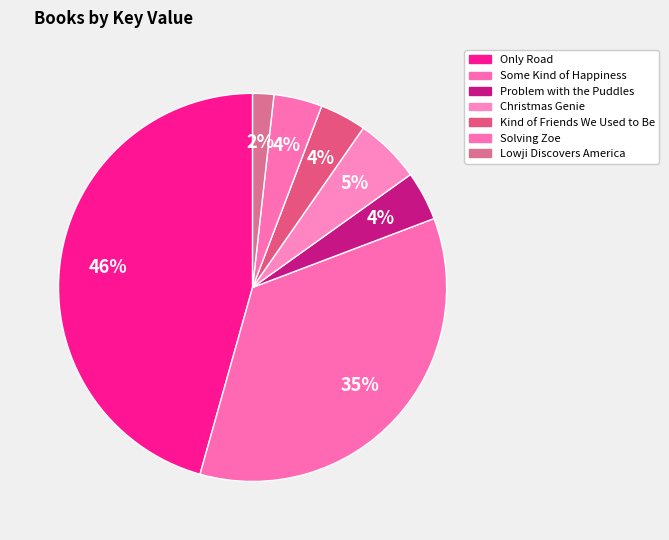

What is the change in value from Only Road to Lowji Discovers America?

-505655517